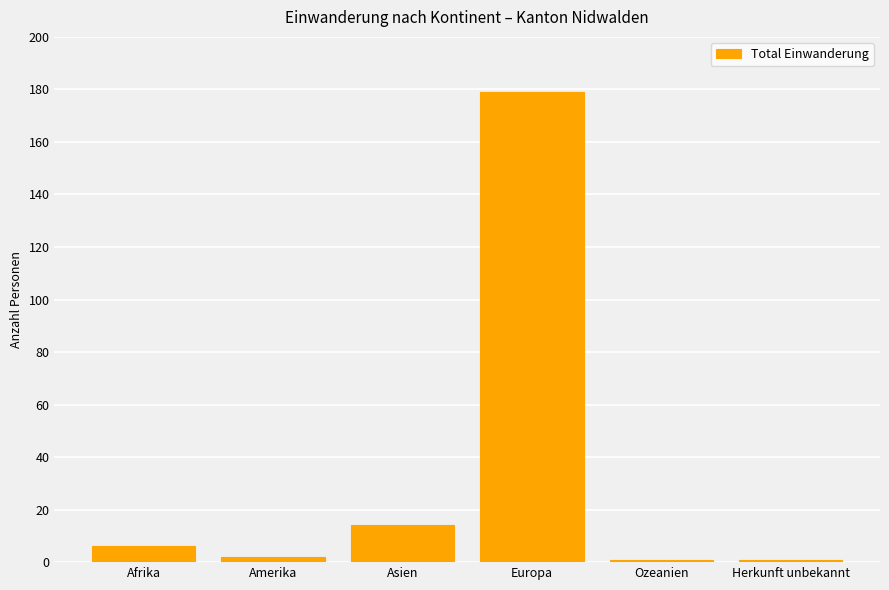

Reading left to right, extract all data points from this chart.

6	2	14	179	1	1